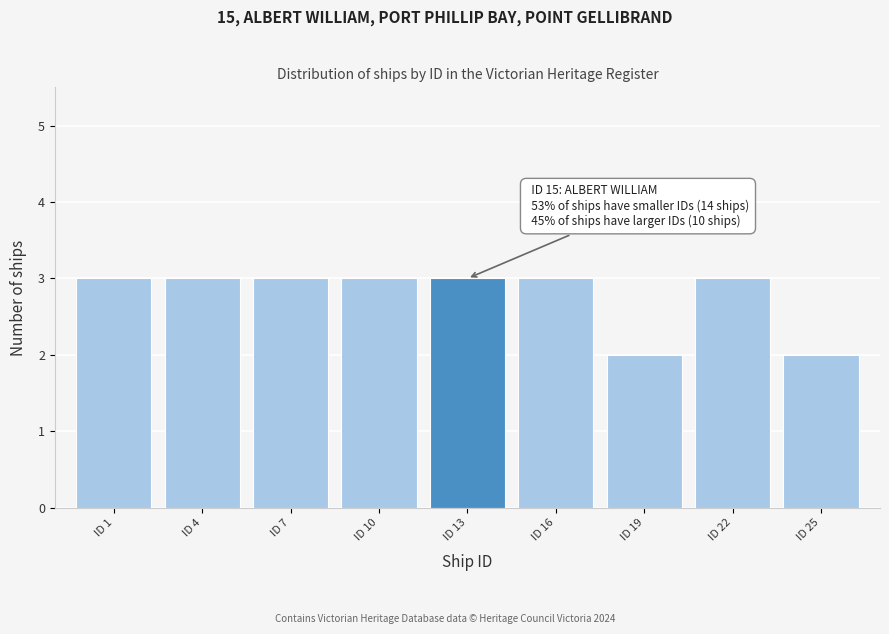

Reading left to right, what are all the values shown in this chart?

ID 1=3	ID 4=3	ID 7=3	ID 10=3	ID 13=3	ID 16=3	ID 19=2	ID 22=3	ID 25=2